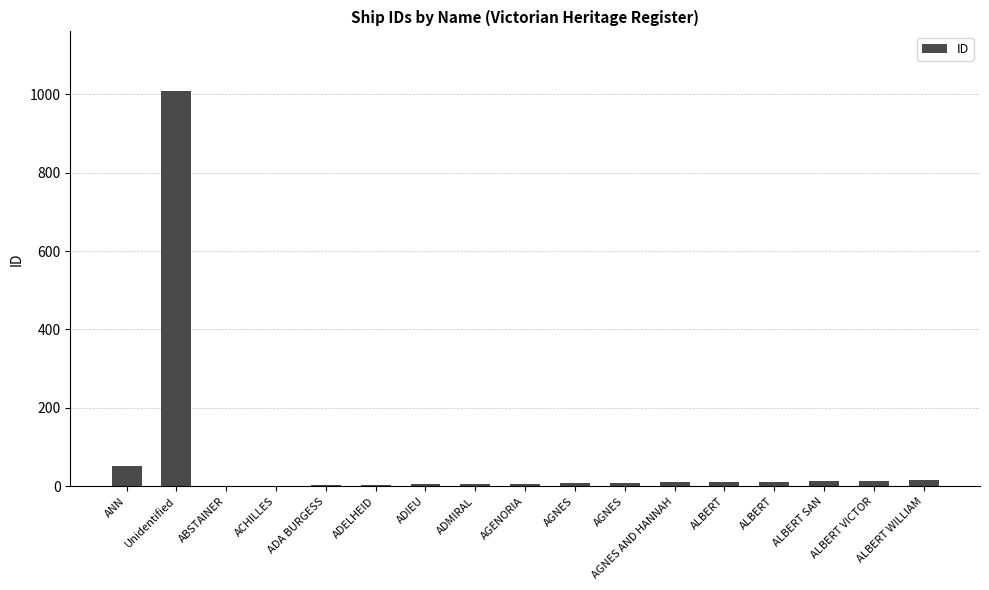

What is the sum of all values?

1180